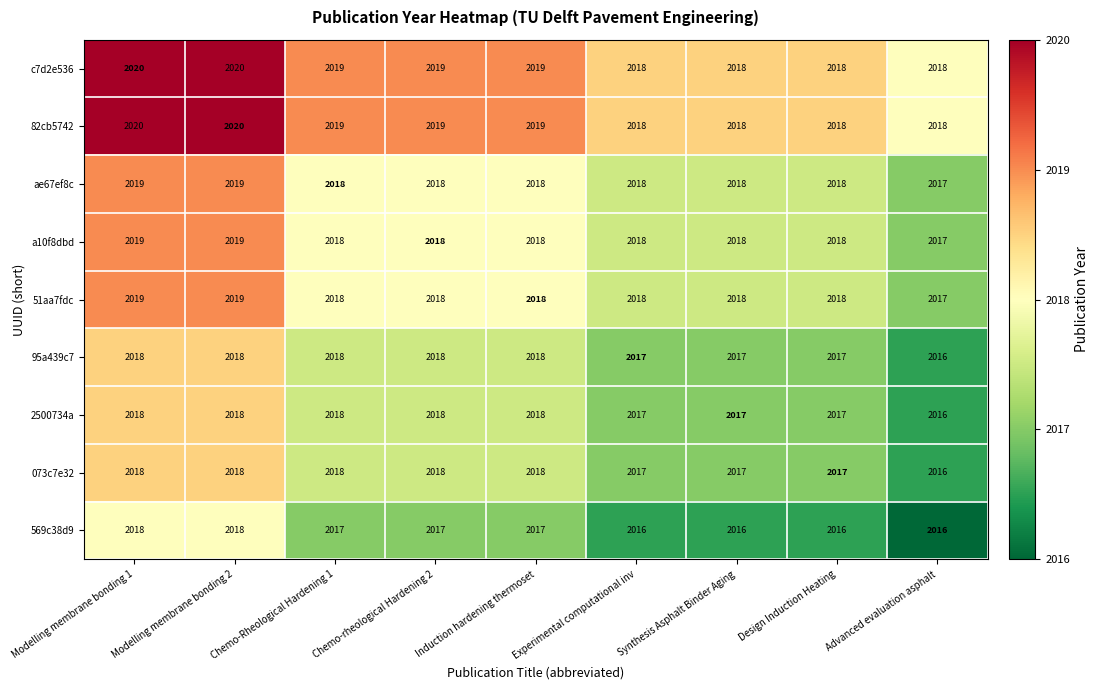

The value of c7d2e536 at Design Induction Heating is 2757. True or false?

False